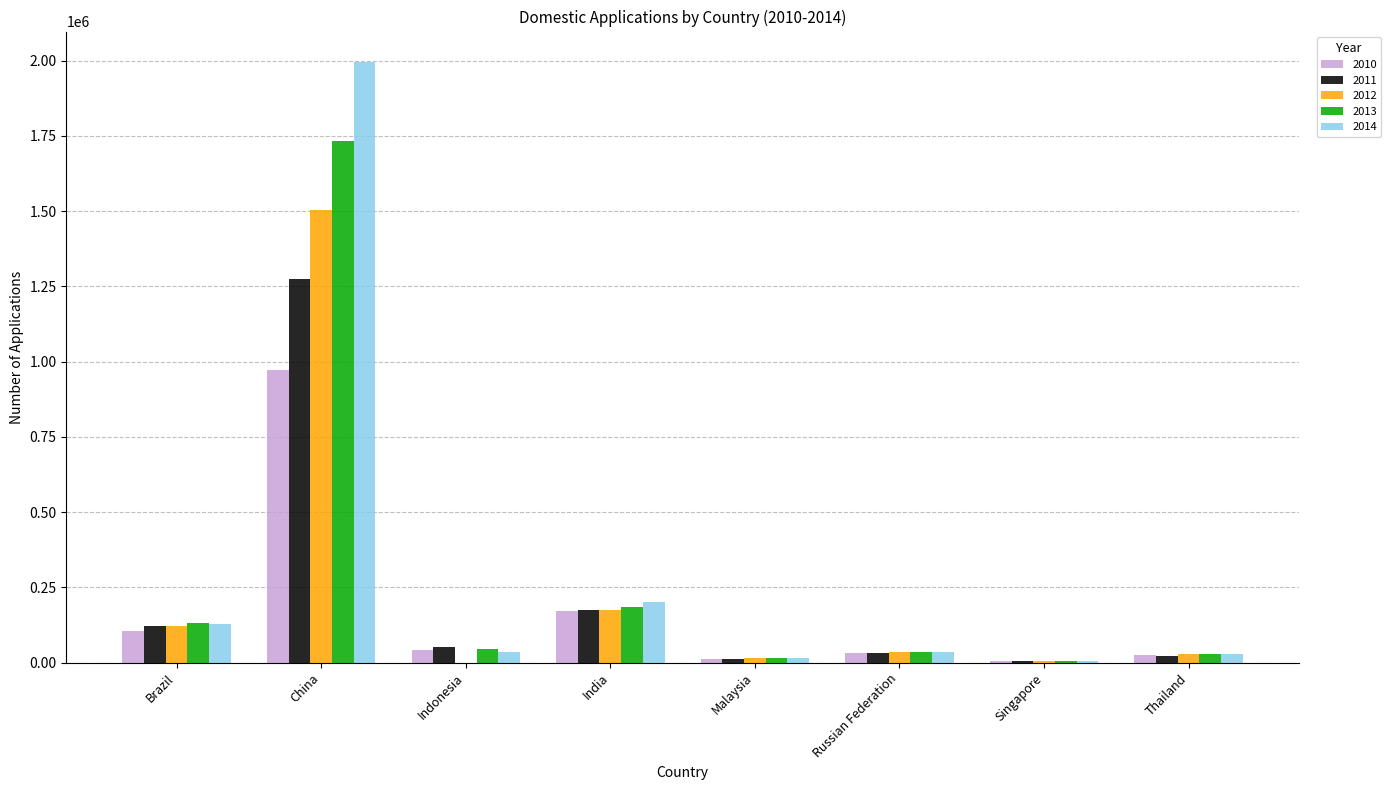

At which label does 2012 reach its peak?

China